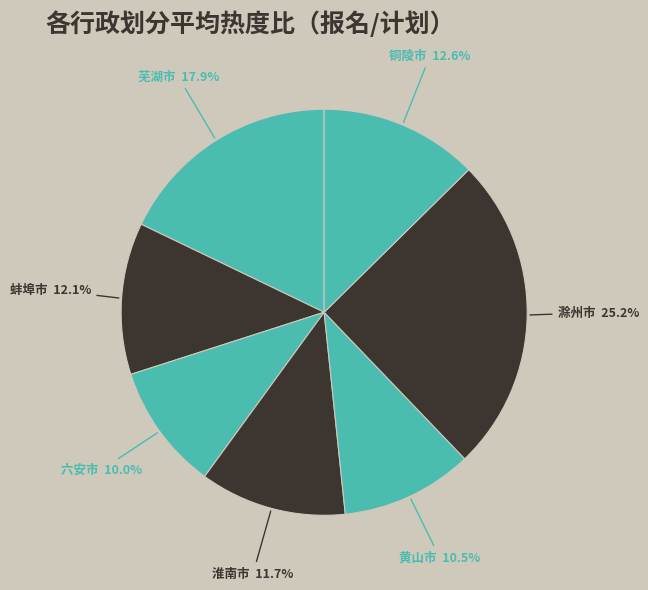

To the nearest percent, what percentage of the pie is 六安市?

10%